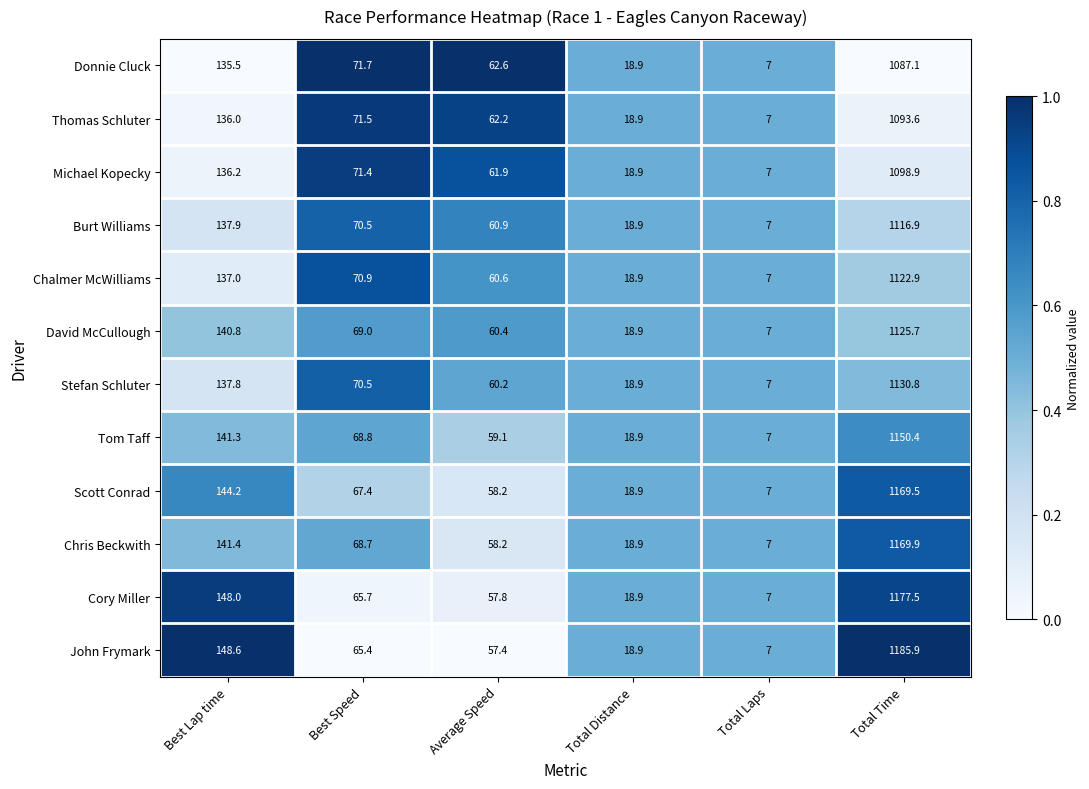

Which series has the largest total across all categories?

John Frymark